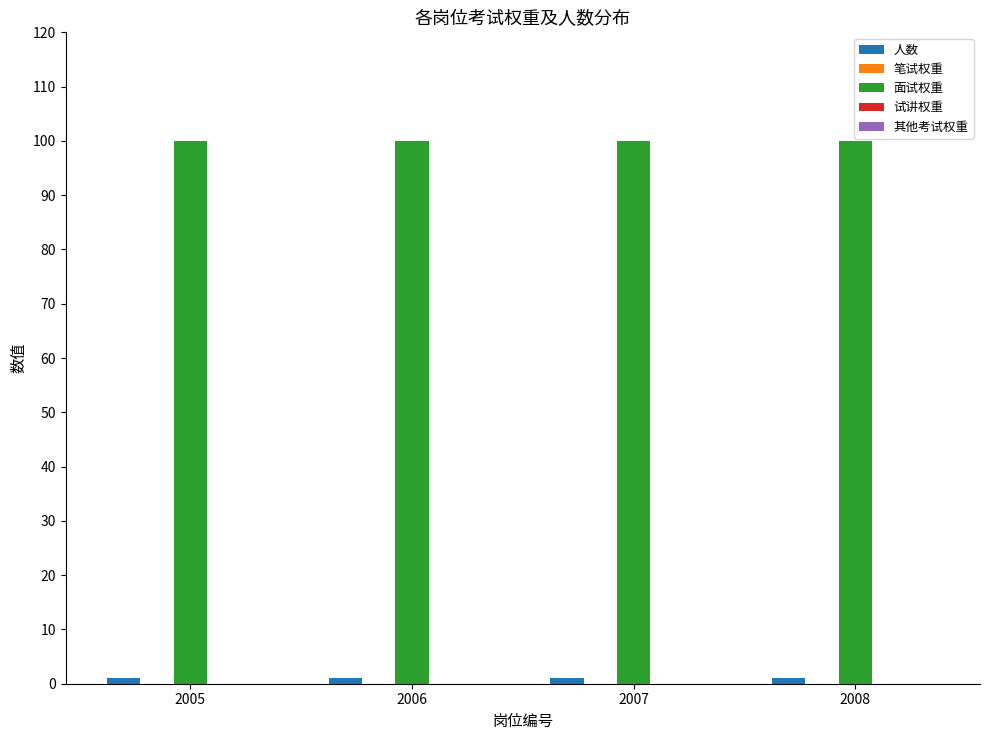

What is the average value of the 面试权重 series?

100